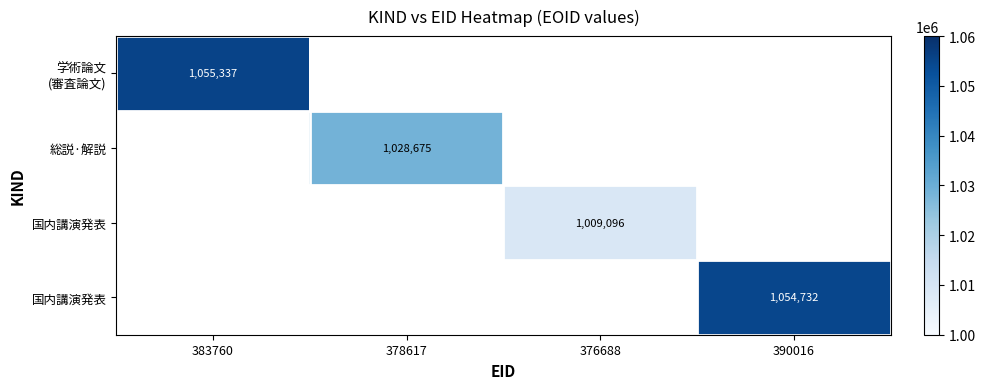

How many data points does each series have?

4